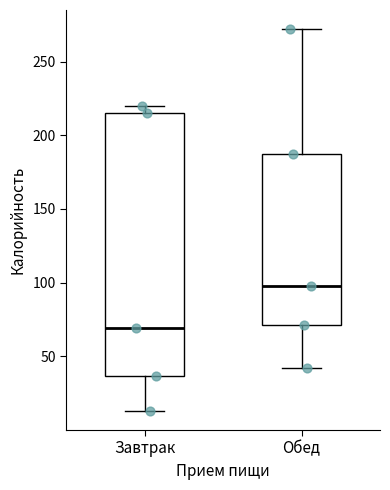

Which box is the tallest, from its lower edge to its upper edge?

Завтрак